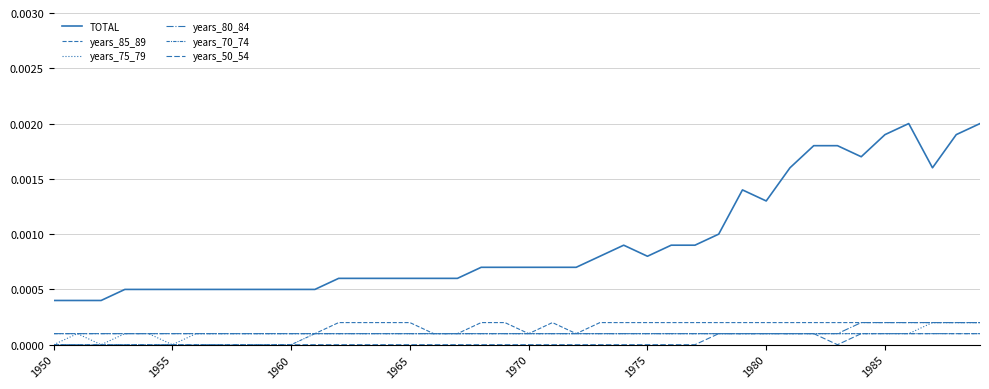

True or false: years_70_74 and years_85_89 cross at least once.

False